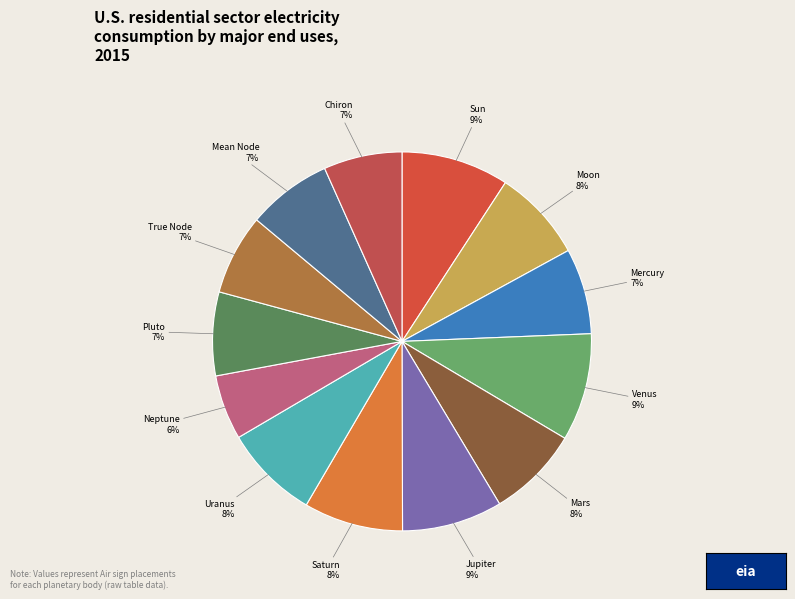

To the nearest percent, what is the combined percentage of Chiron and Venus?

16%